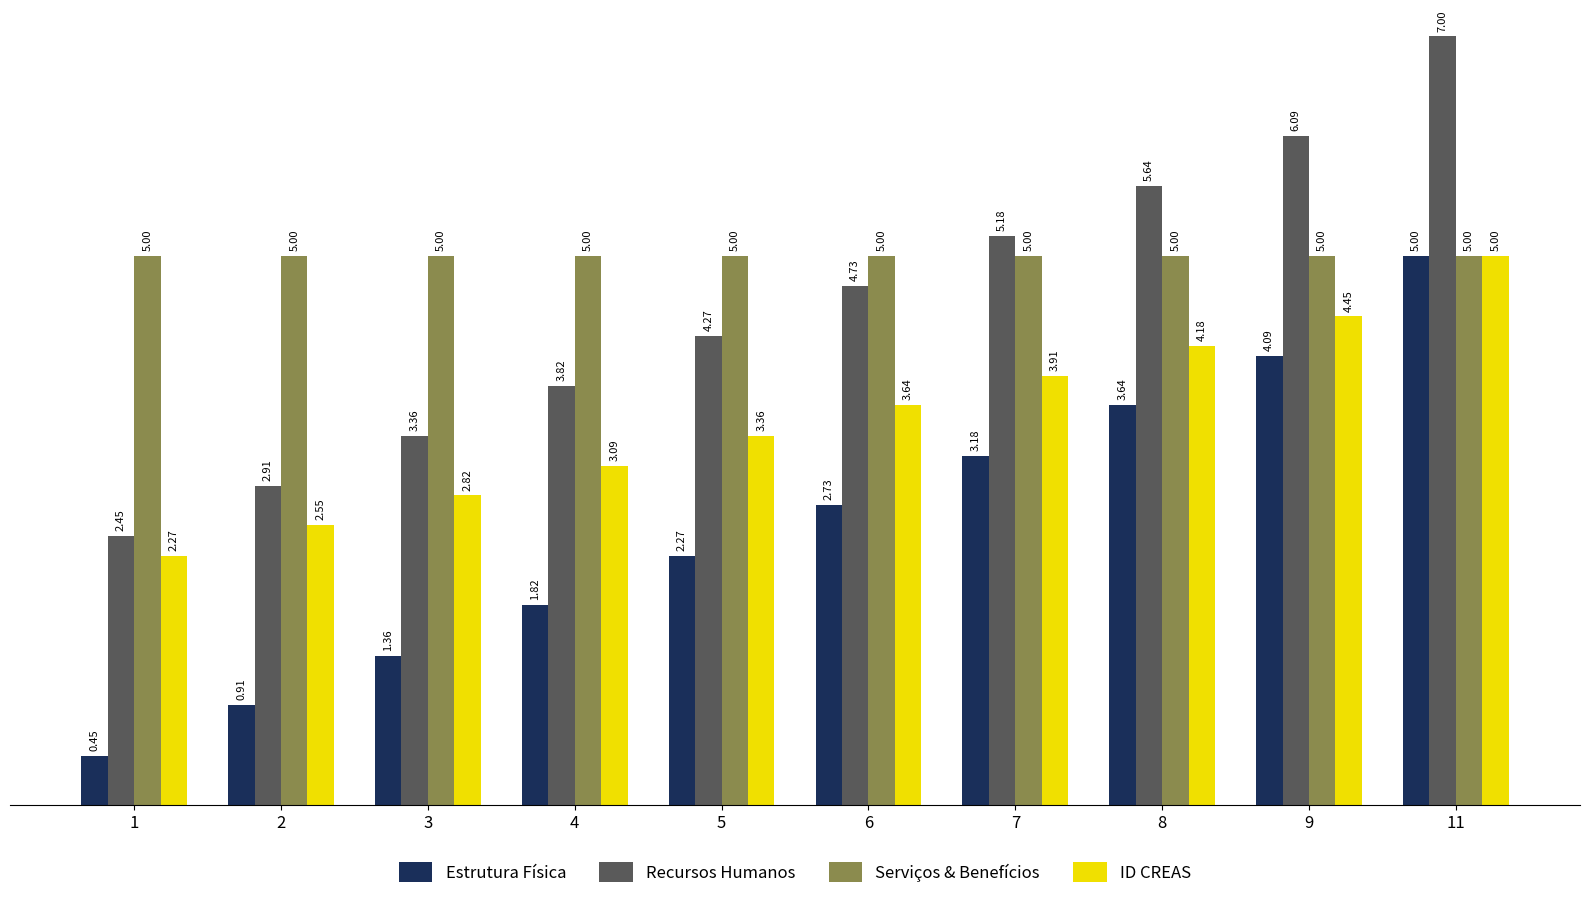

At 2, list the series in order from largest to smallest.

Serviços & Benefícios, Recursos Humanos, ID CREAS, Estrutura Física